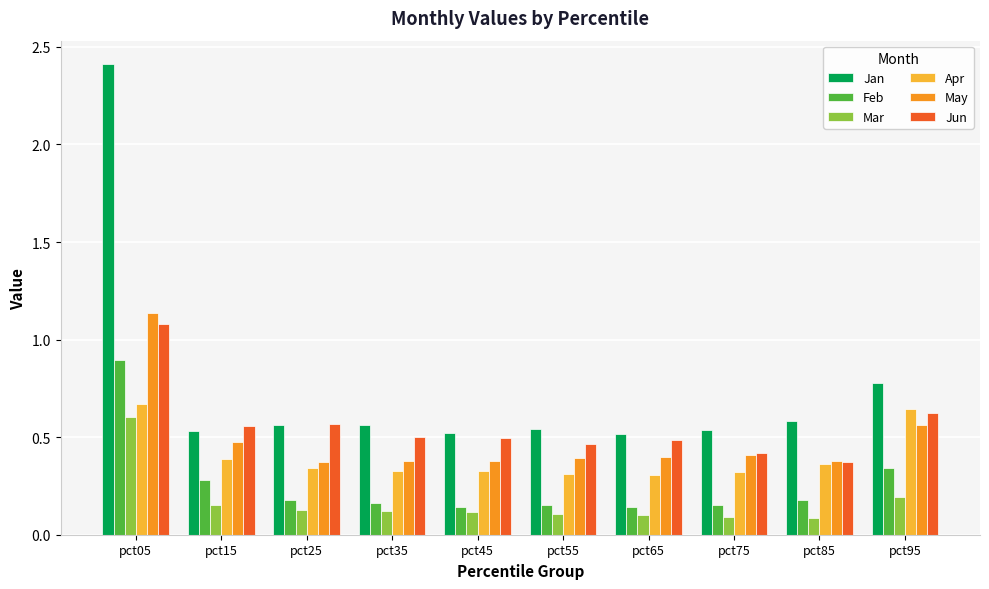

What is the sum of the Jan values at pct05 and pct35?

3.0